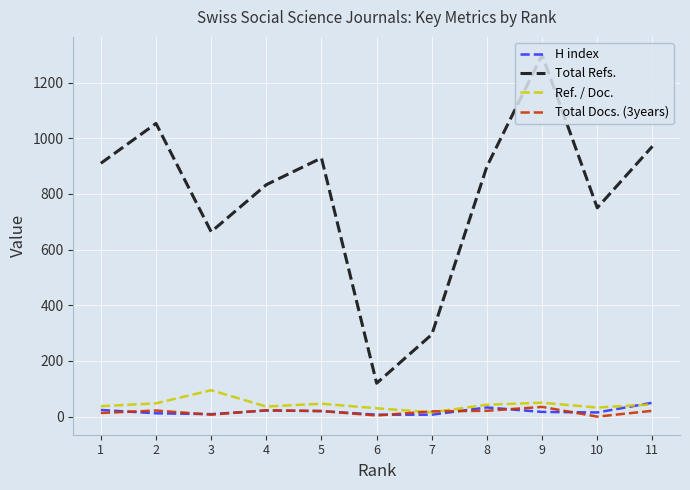

Is it true that Total Refs. equals 295.0 at 7?

True